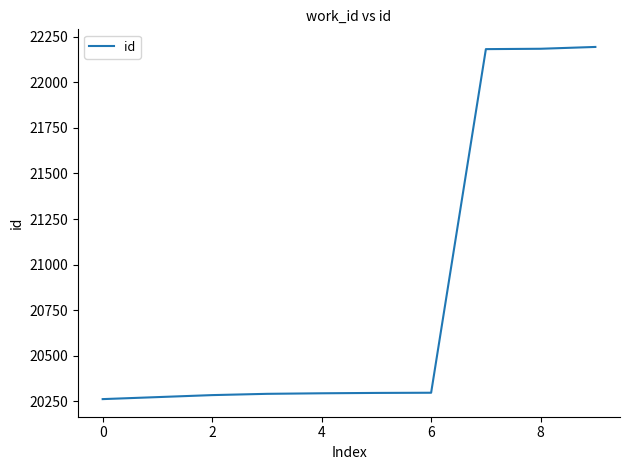

What is the maximum value shown in the chart?

22195